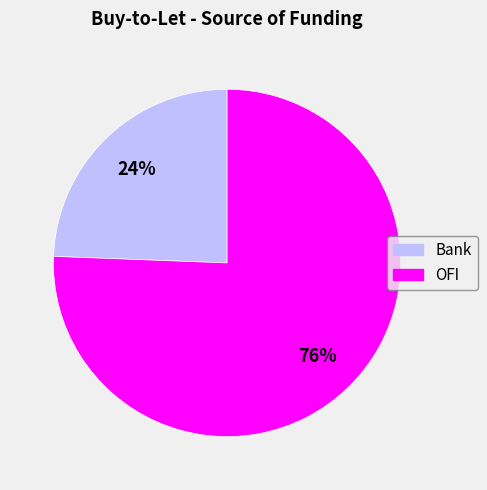

Combined, do OFI and Bank account for over 50%?

Yes